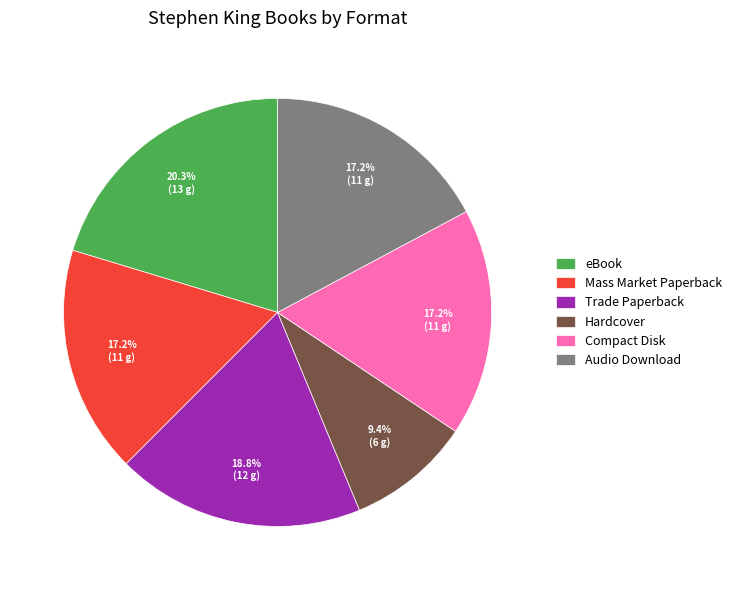

What is the ratio of the value at Hardcover to the value at Trade Paperback?

0.5